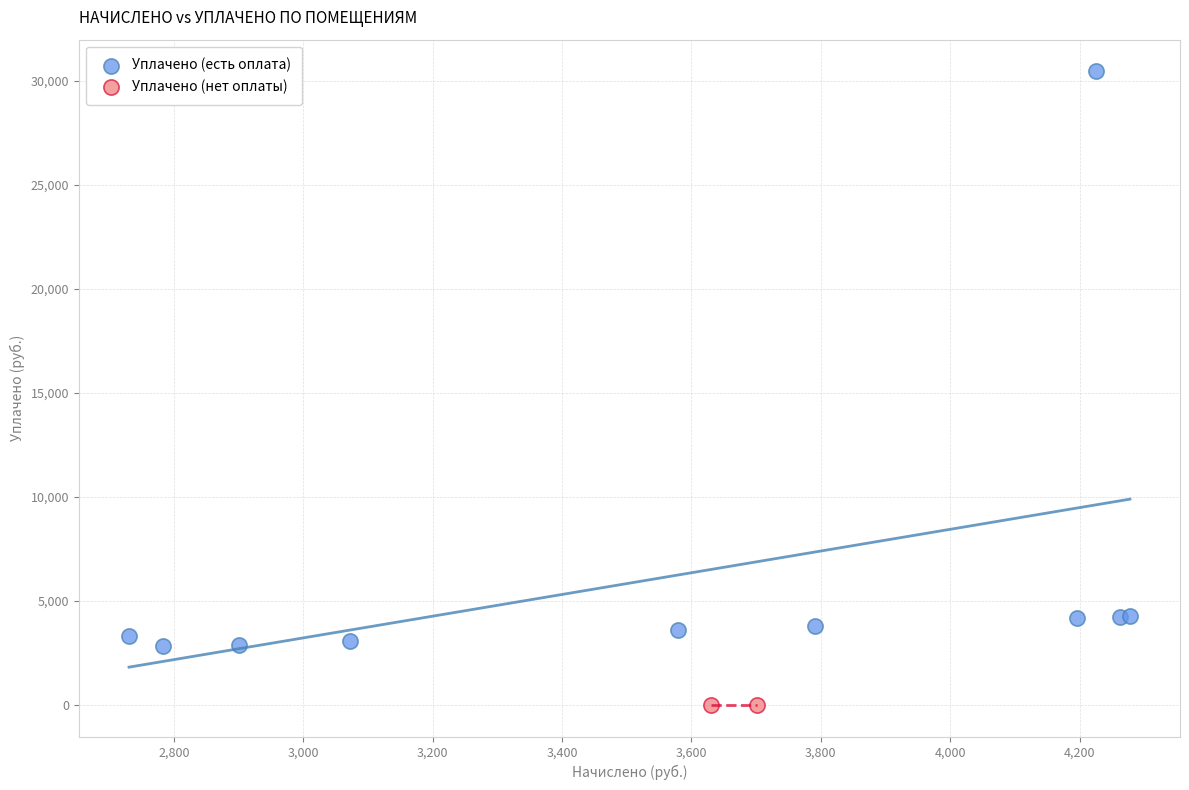

What are all the series names shown in the legend?

Уплачено (есть оплата), Уплачено (нет оплаты)